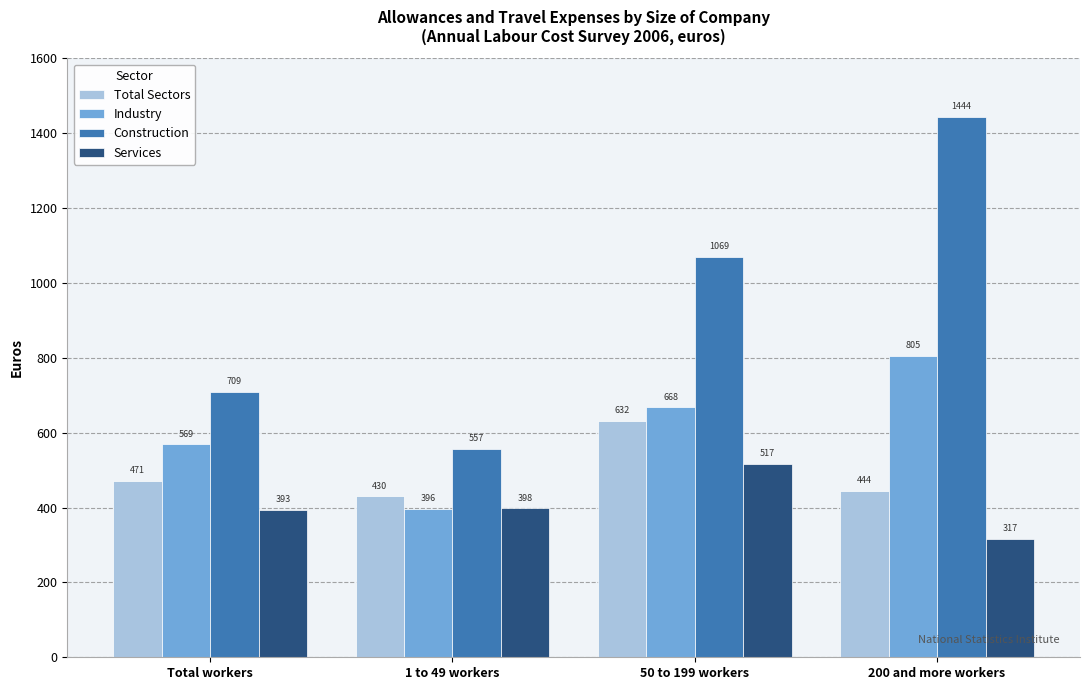

List the series in order of their overall mean, lowest first.

Services, Total Sectors, Industry, Construction